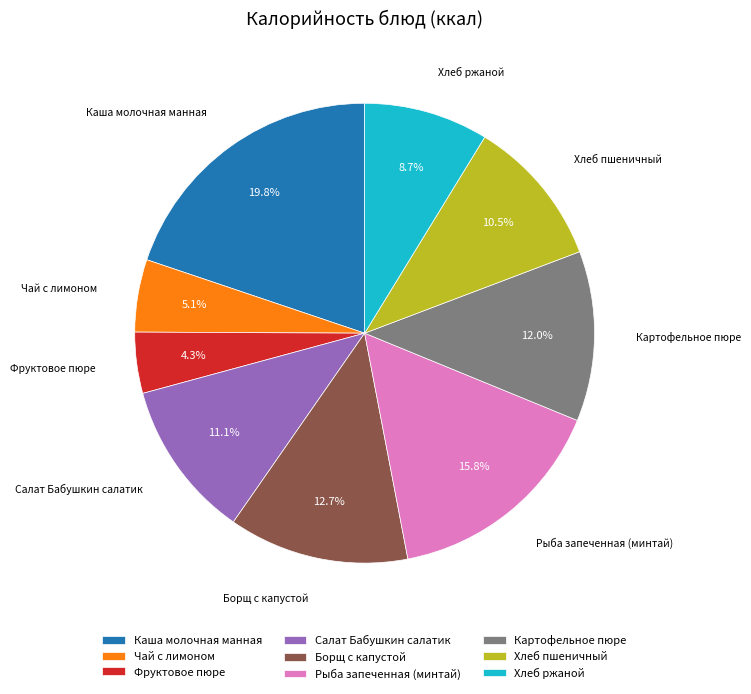

Which category has the biggest portion of the pie?

Каша молочная манная